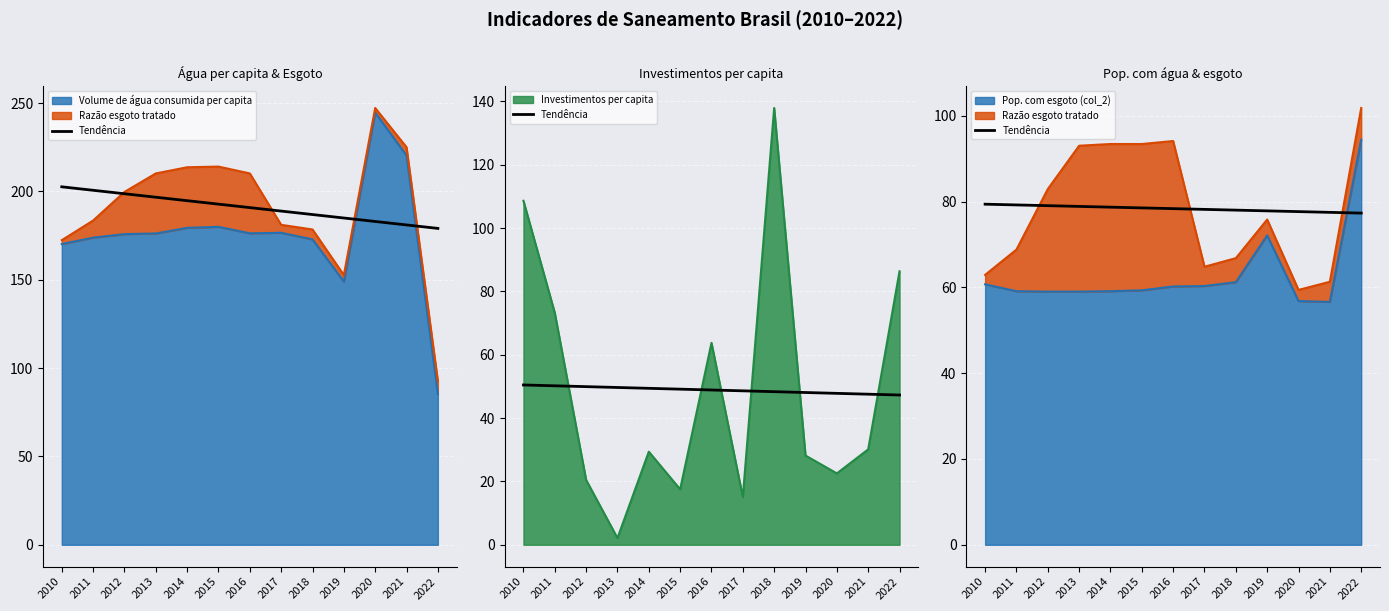

What is the value of the 13th point from the left?

77.3